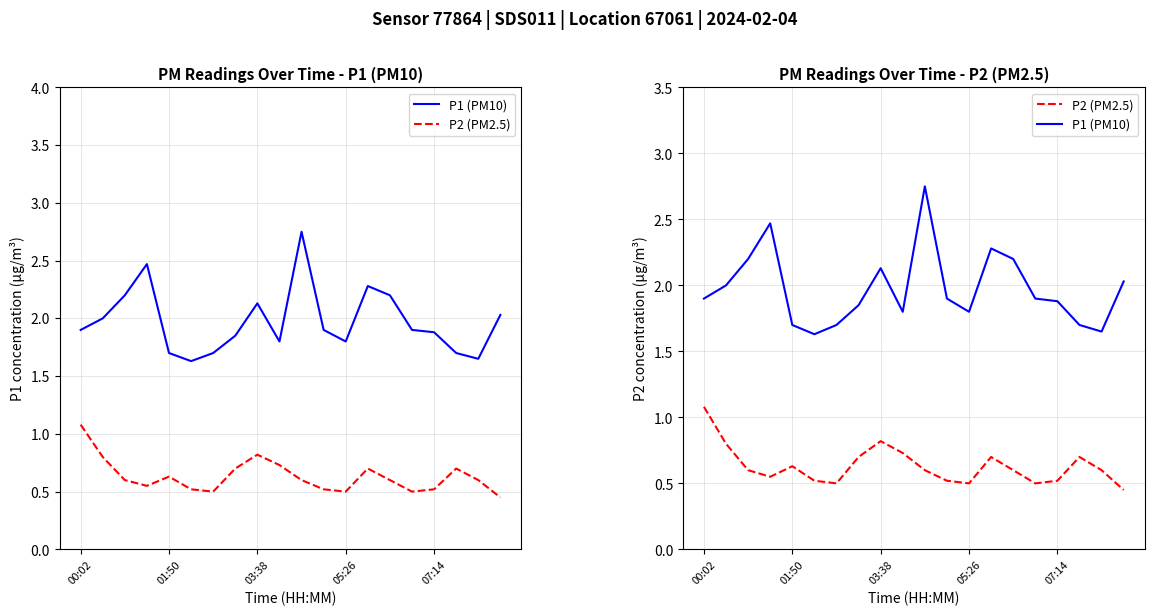

At which category is the sum across all series the highest?

10